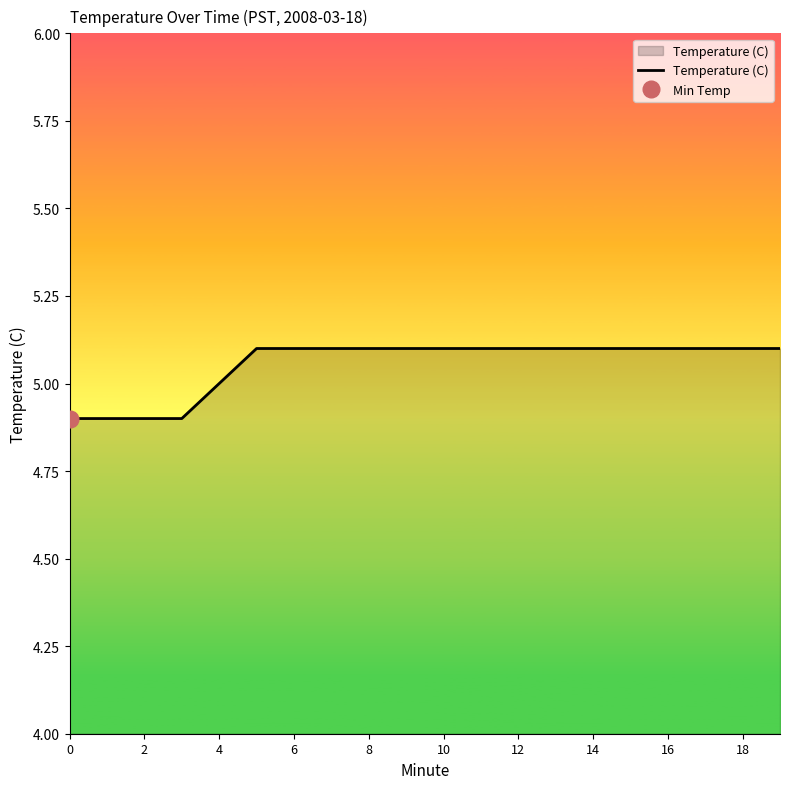

What is the highest value of the Temperature (C) series?

5.1